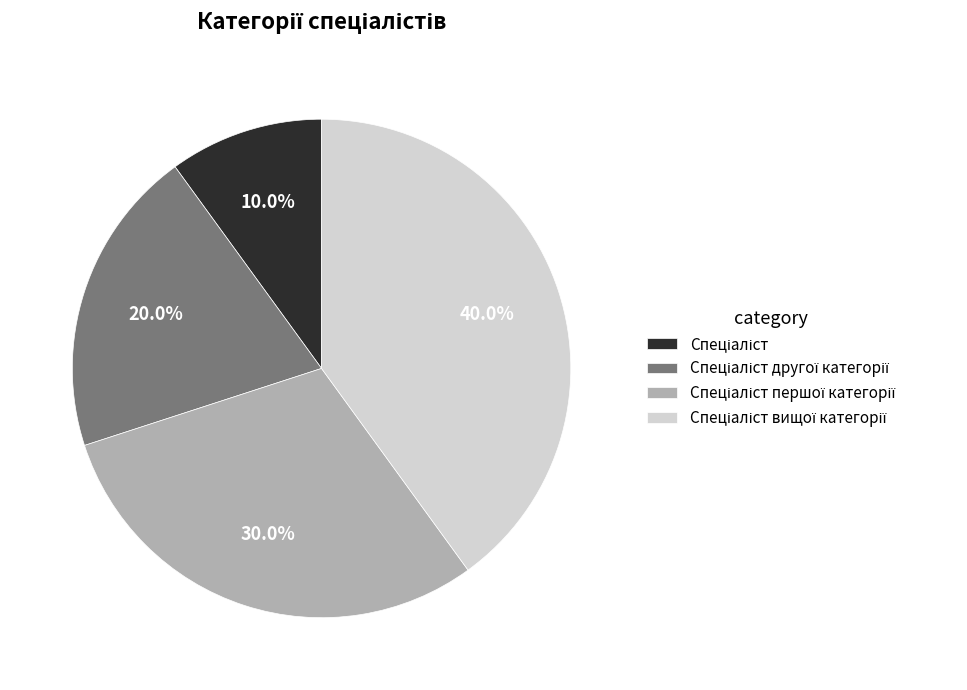

Is there a majority slice in this chart?

No